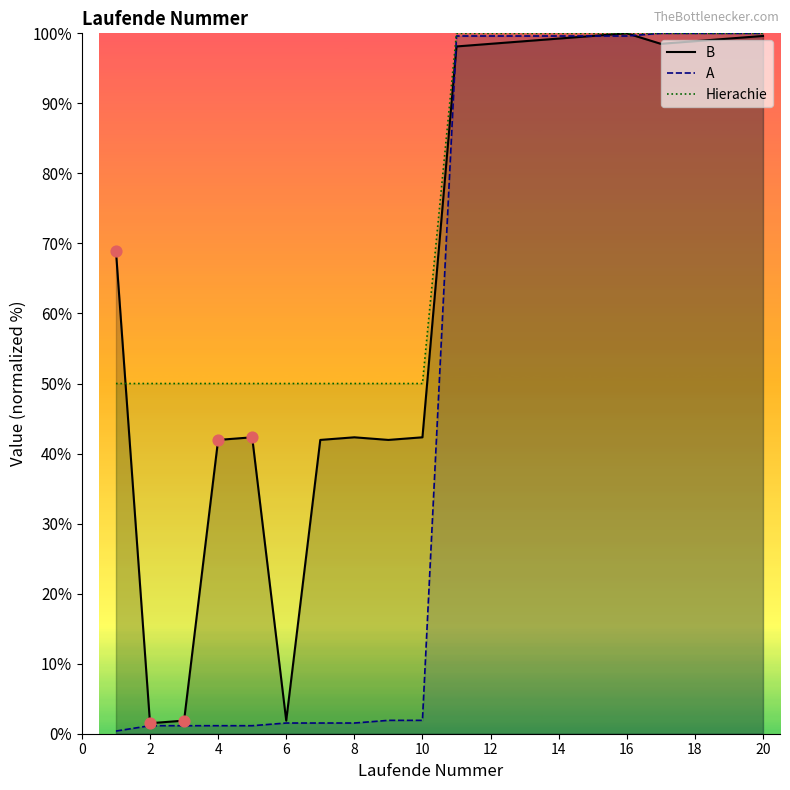

What is the total value across all series at 14?

298.9